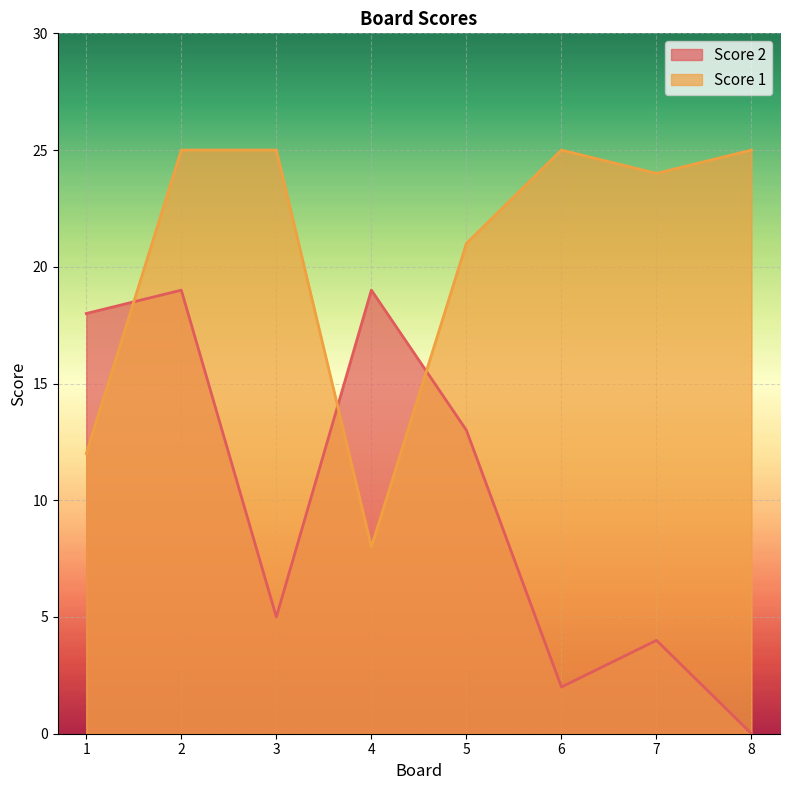

Where do Score 1 and Score 2 first cross each other?

1 and 2